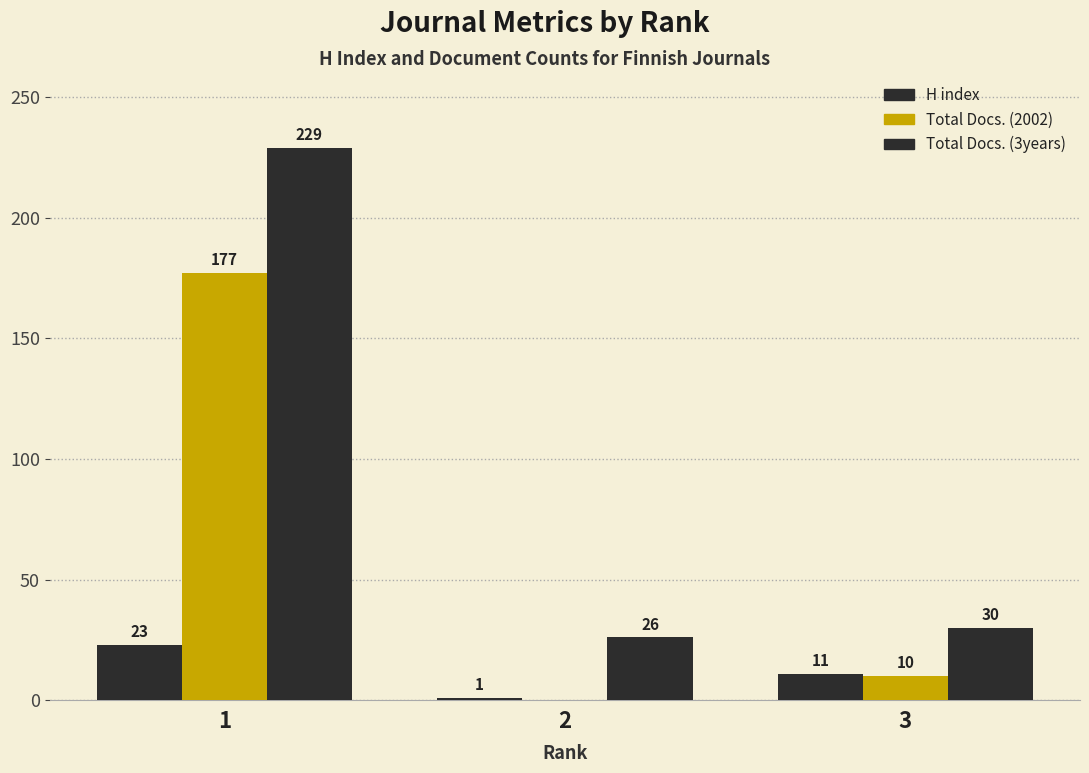

How many values in Total Docs. (2002) are above zero?

2